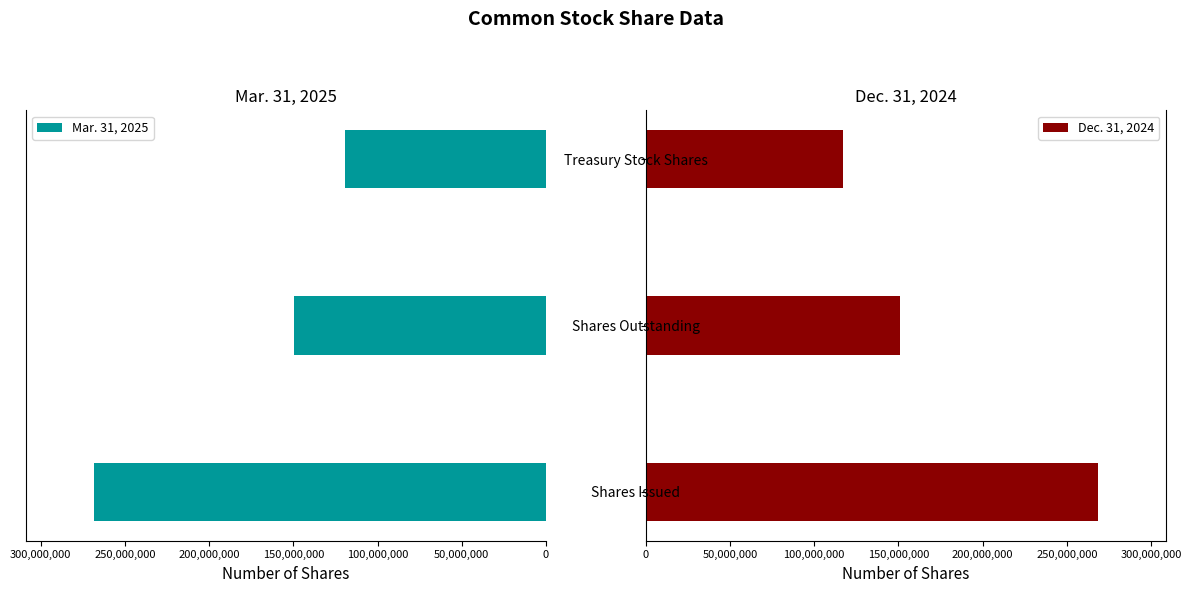

Which series has the largest range (max minus min)?

Dec. 31, 2024